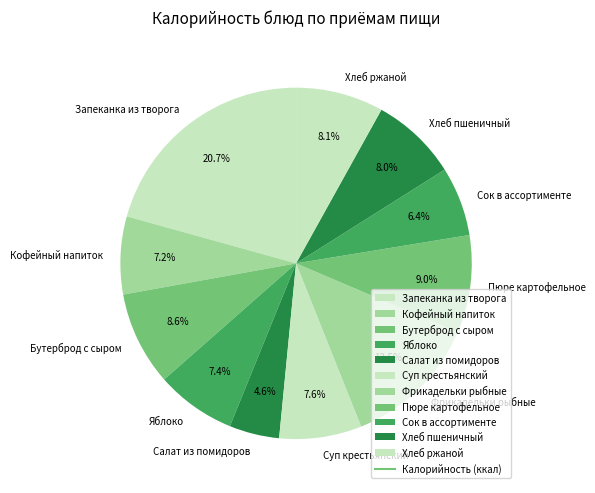

Is there any slice that represents more than half of the pie?

No